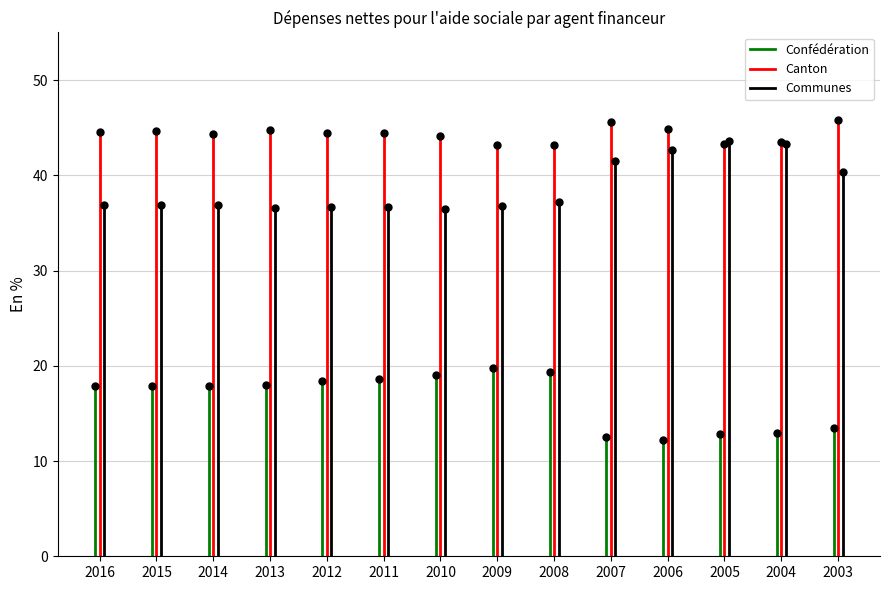

How many distinct data groups are displayed?

3